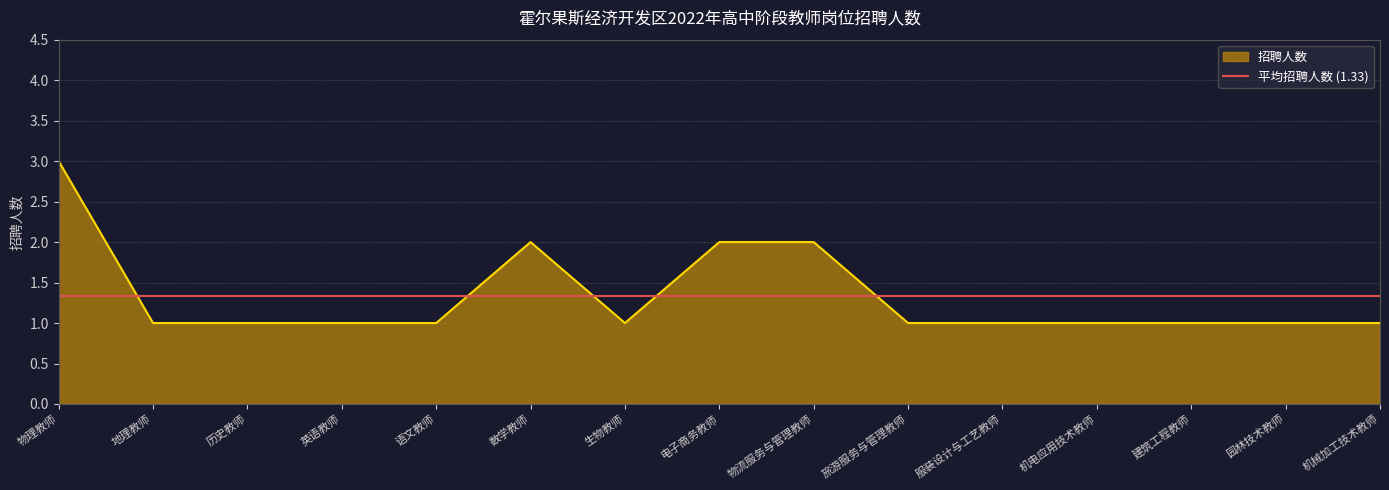

True or false: there are more than 0 points higher than both neighbors.

True